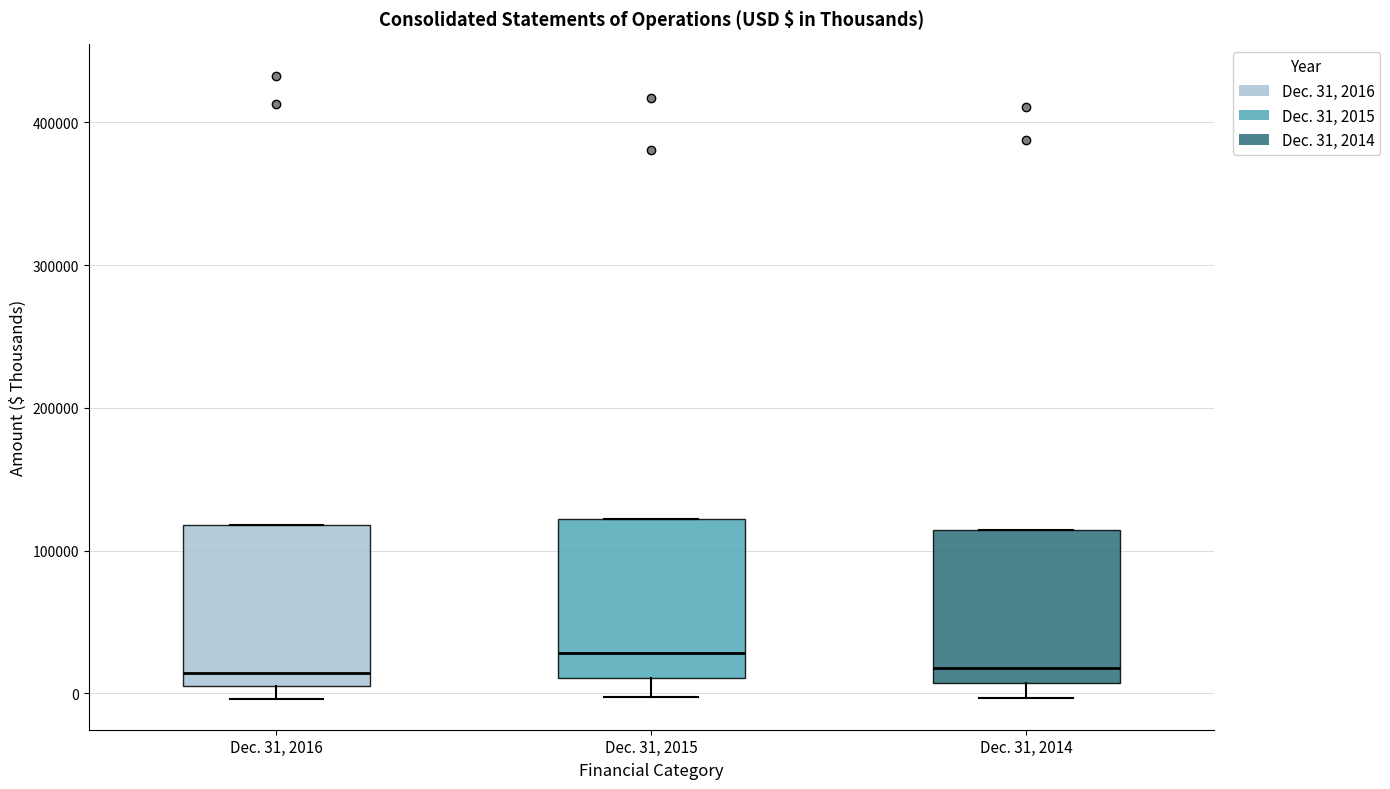

Reading left to right, transcribe this box plot: for each box, give where its median line is, the range the box spans, and where its two whiskers end, as read against the y-axis. The values are not printed on the chart, so give them approximately, as read against the axis.

Dec. 31, 2016: median 10000 (just above the box's lower edge), box 10000 to 120000, whiskers 0 to 120000
Dec. 31, 2015: median 30000, box 10000 to 120000, whiskers 0 to 120000
Dec. 31, 2014: median 20000, box 10000 to 110000, whiskers 0 to 110000